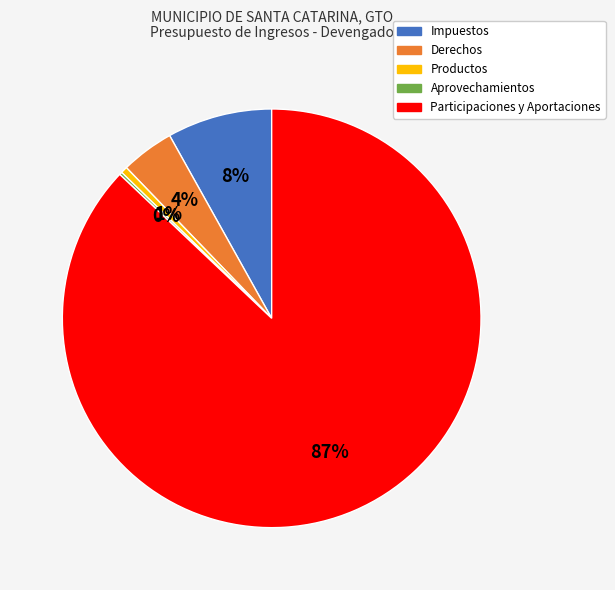

Is there any slice that represents more than half of the pie?

Yes